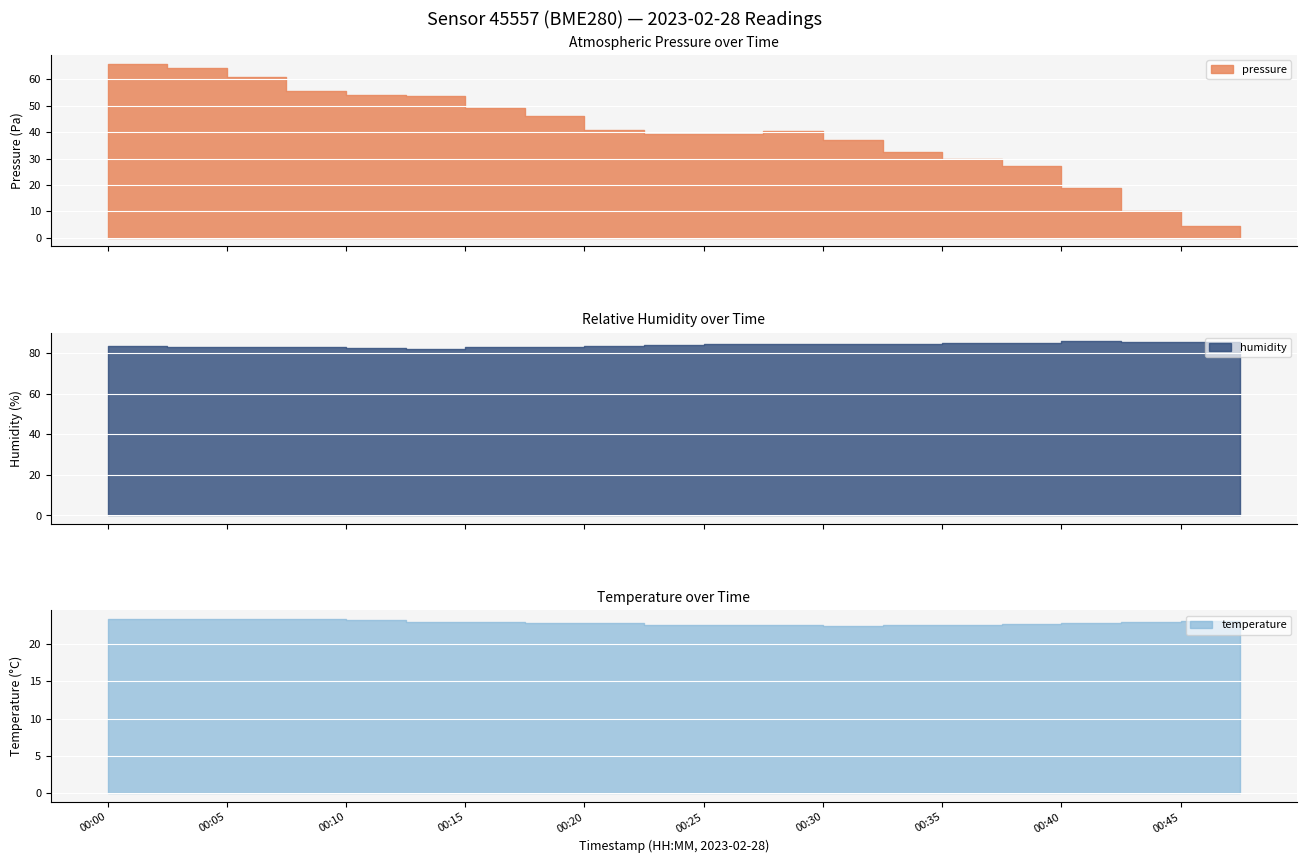

What is the sum of the temperature values at 00:08 and 00:38?

46.0